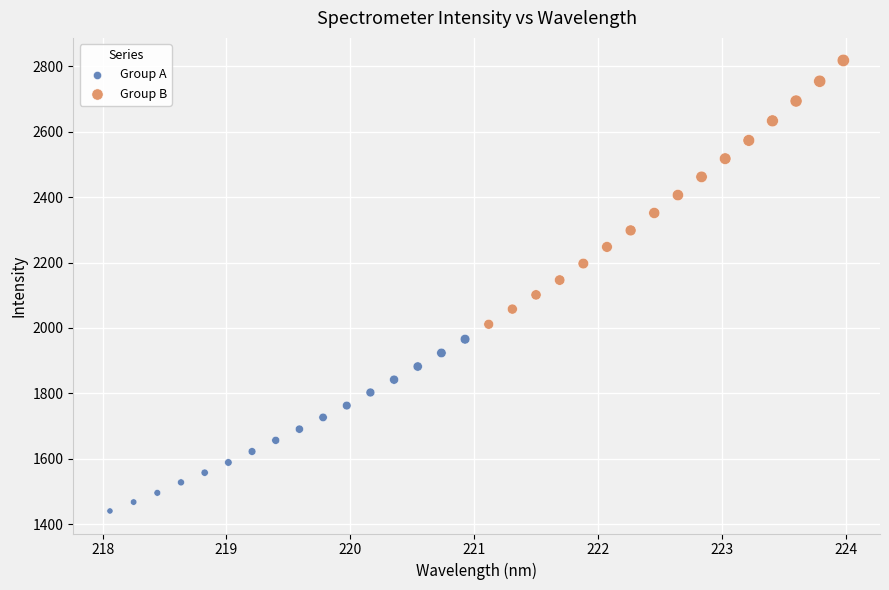

Which series reaches the maximum Y coordinate?

Group B